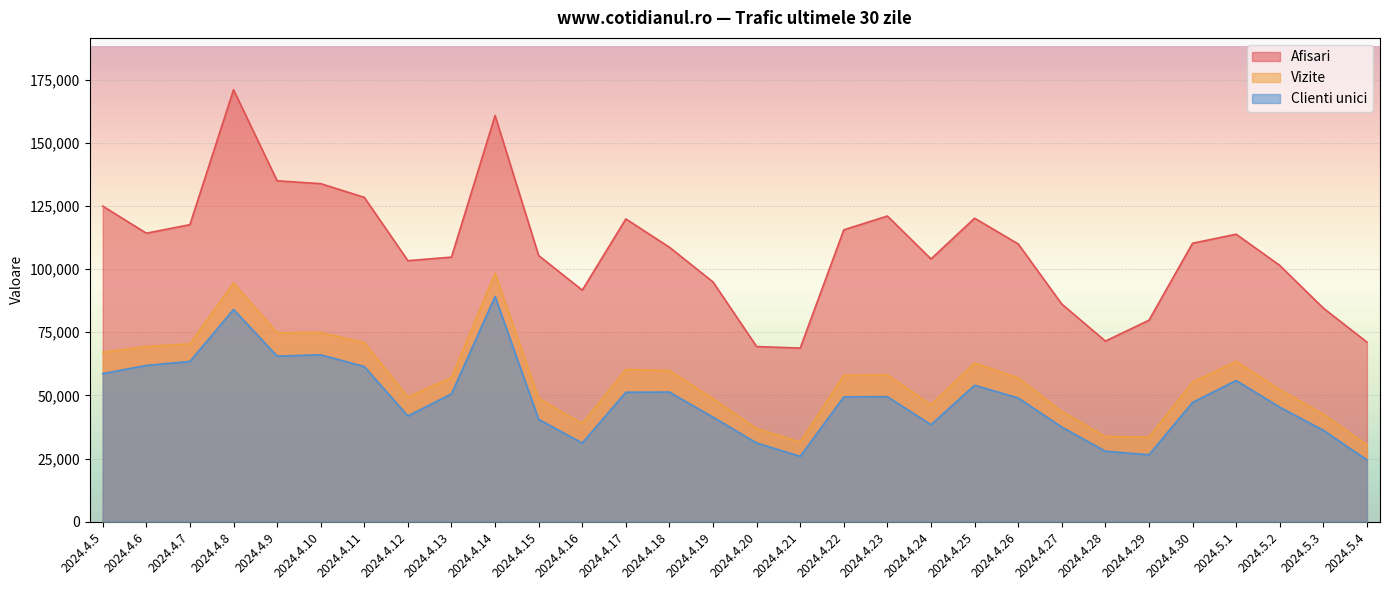

Is the value of Clienti unici at 2024.5.3 greater than the value of Afisari at 2024.5.4?

No